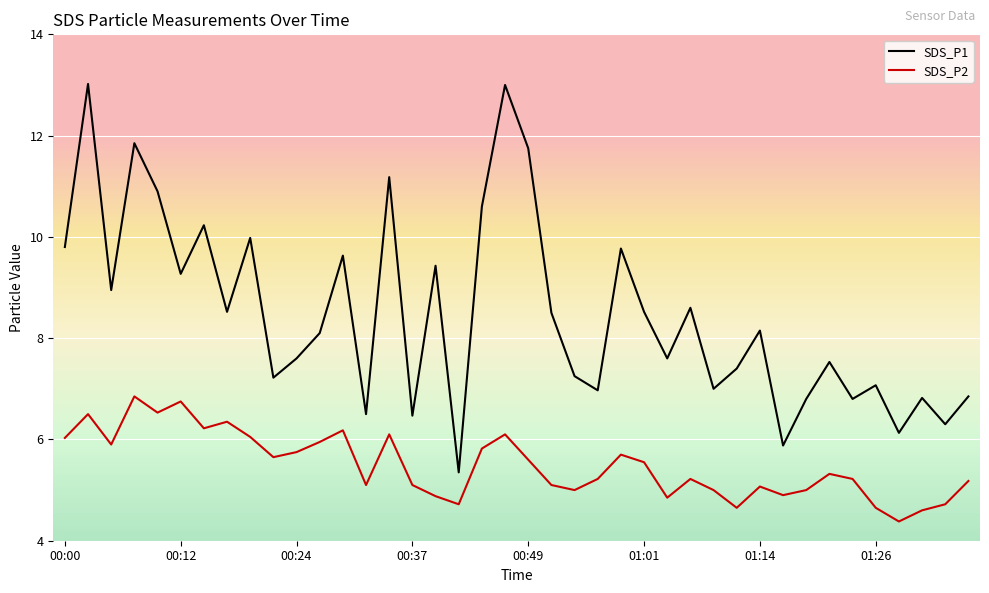

Which series has the largest range (max minus min)?

SDS_P1